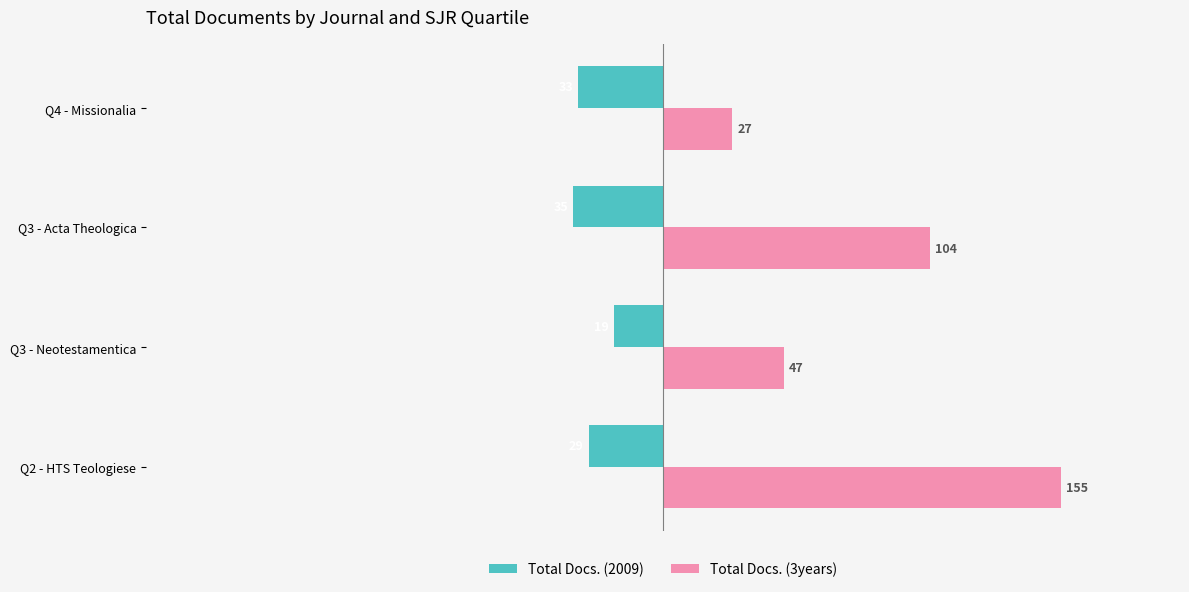

List the series in order of their overall mean, lowest first.

Total Docs. (2009), Total Docs. (3years)